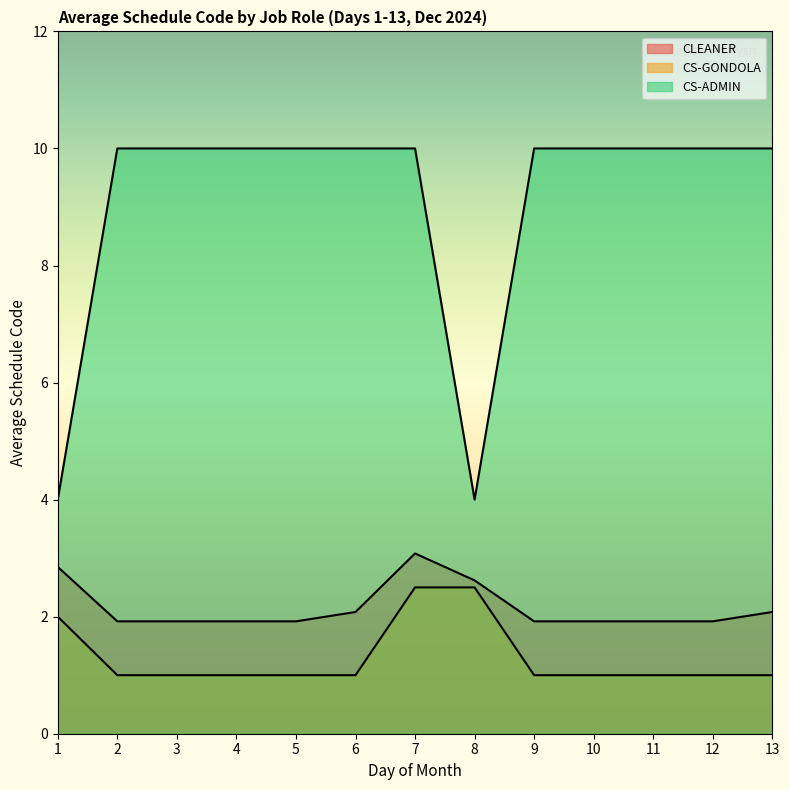

At which category is the sum across all series the highest?

2